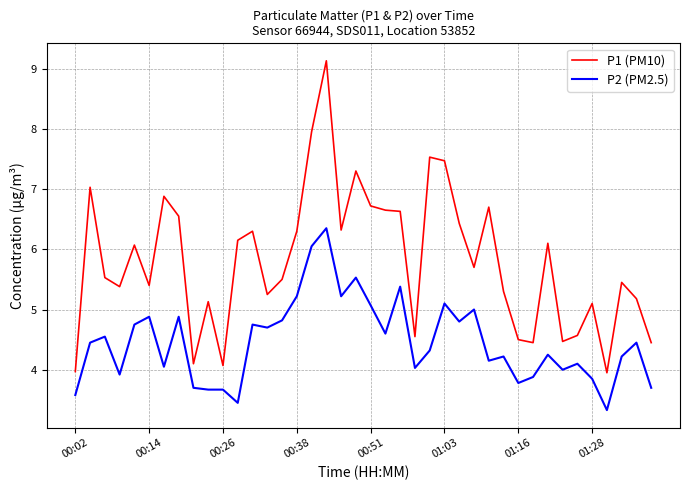

Which series has the widest spread of values?

P1 (PM10)